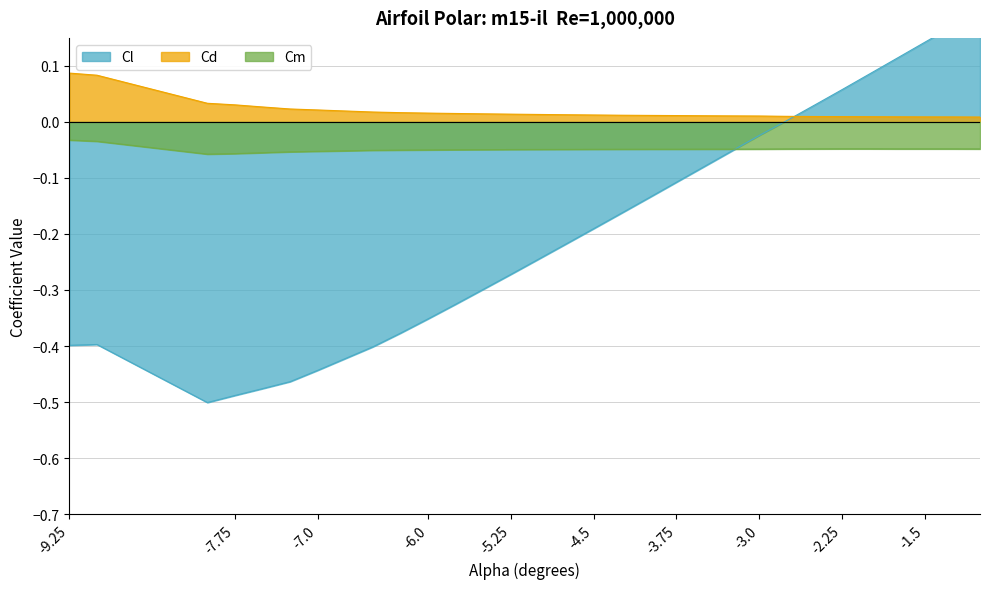

How many lines are shown in the chart?

3